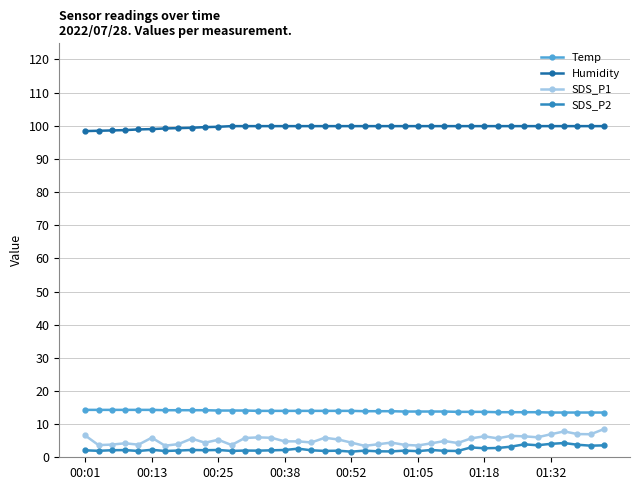

What is the maximum value shown in the chart?

99.9